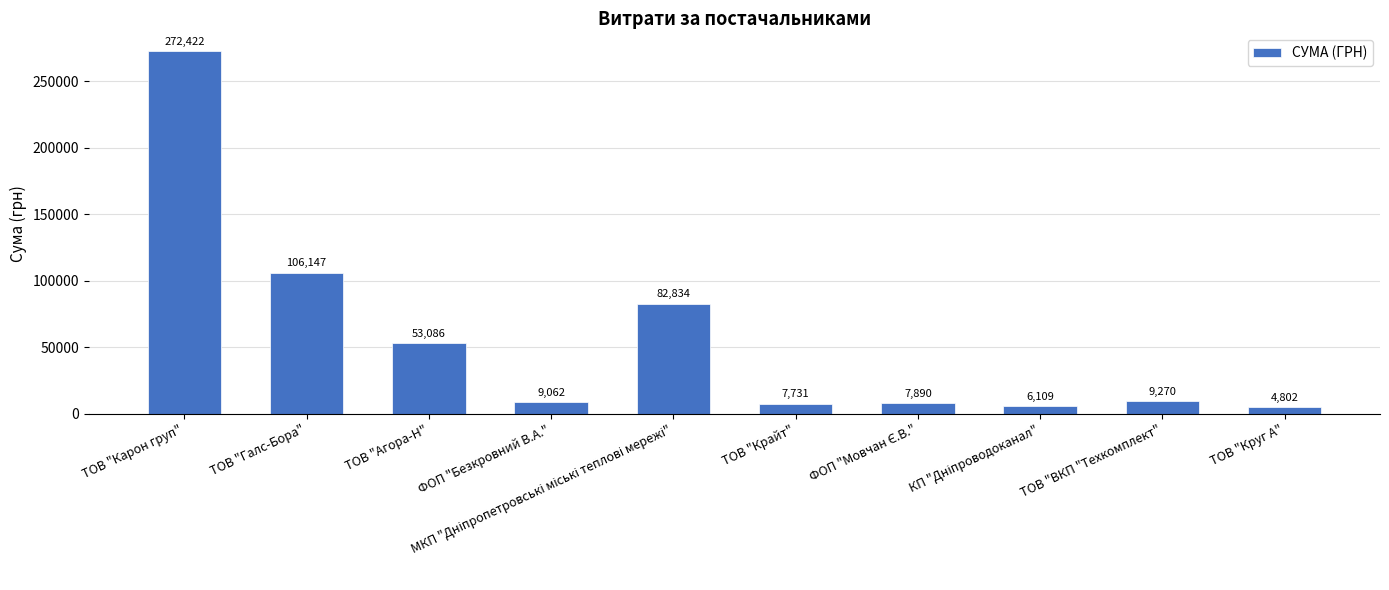

At which label is the value closest to 138612?

ТОВ "Галс-Бора"